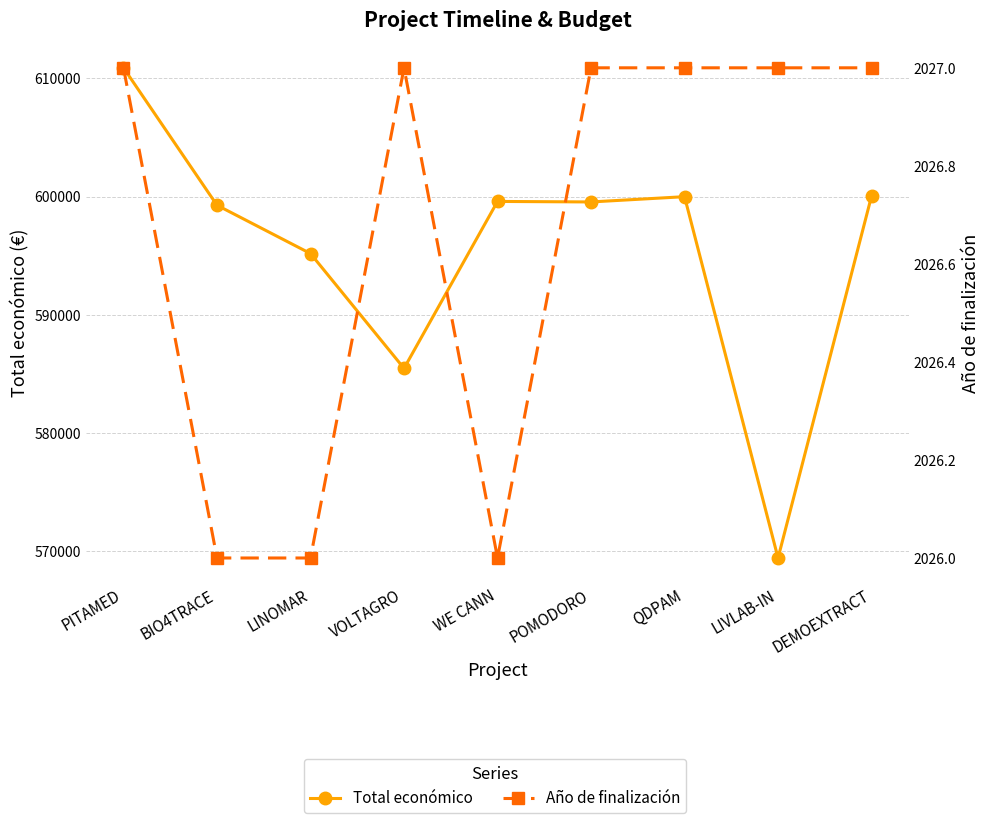

Rank the series at QDPAM from highest to lowest value.

Total económico, Año de finalización